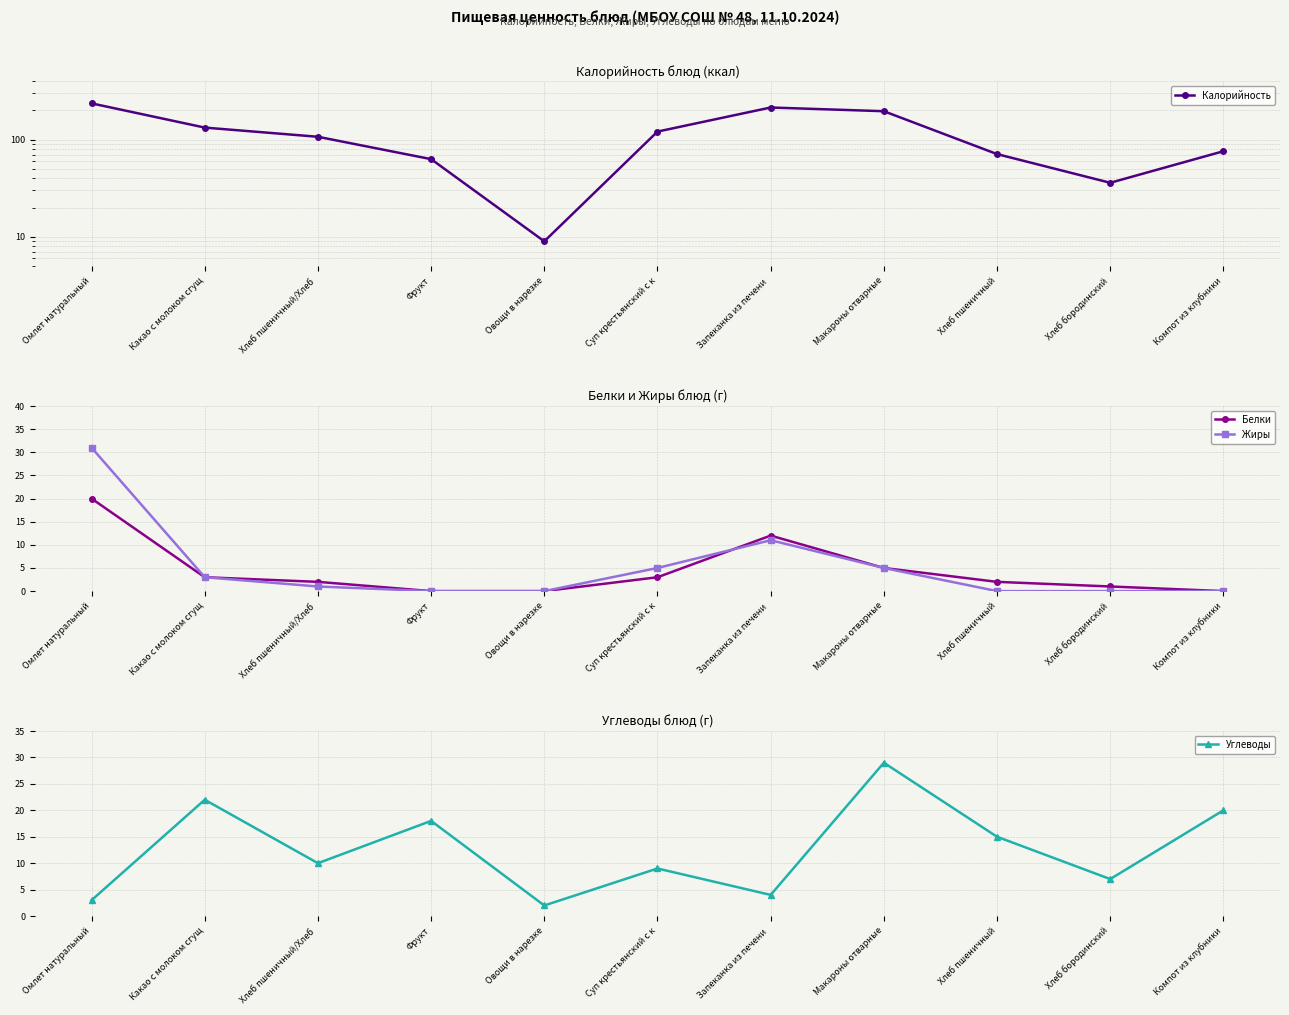

Between Суп крестьянский с к and Омлет натуральный, which is larger?

Омлет натуральный